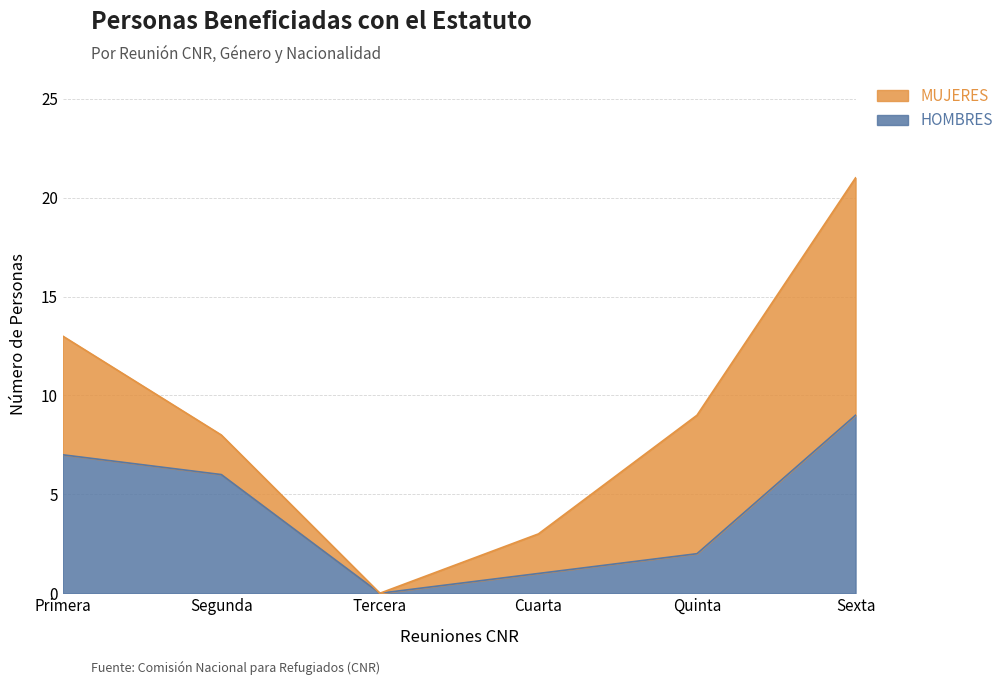

List the labels in order of value, smallest first.

Tercera, Cuarta, Quinta, Segunda, Primera, Sexta